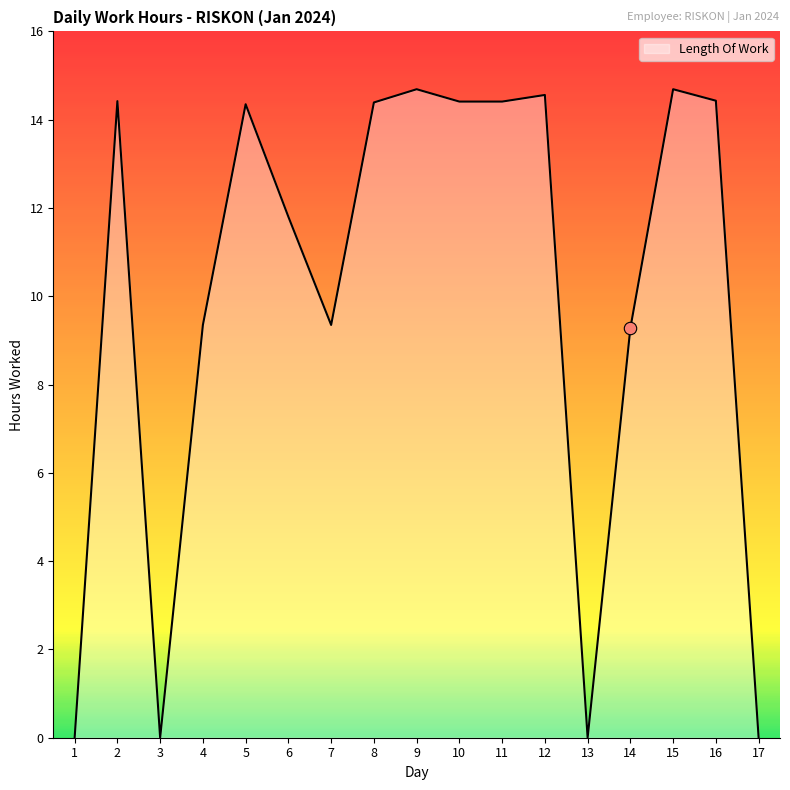

Approximately how many times larger is the value at 8 compared to 4?

1.5